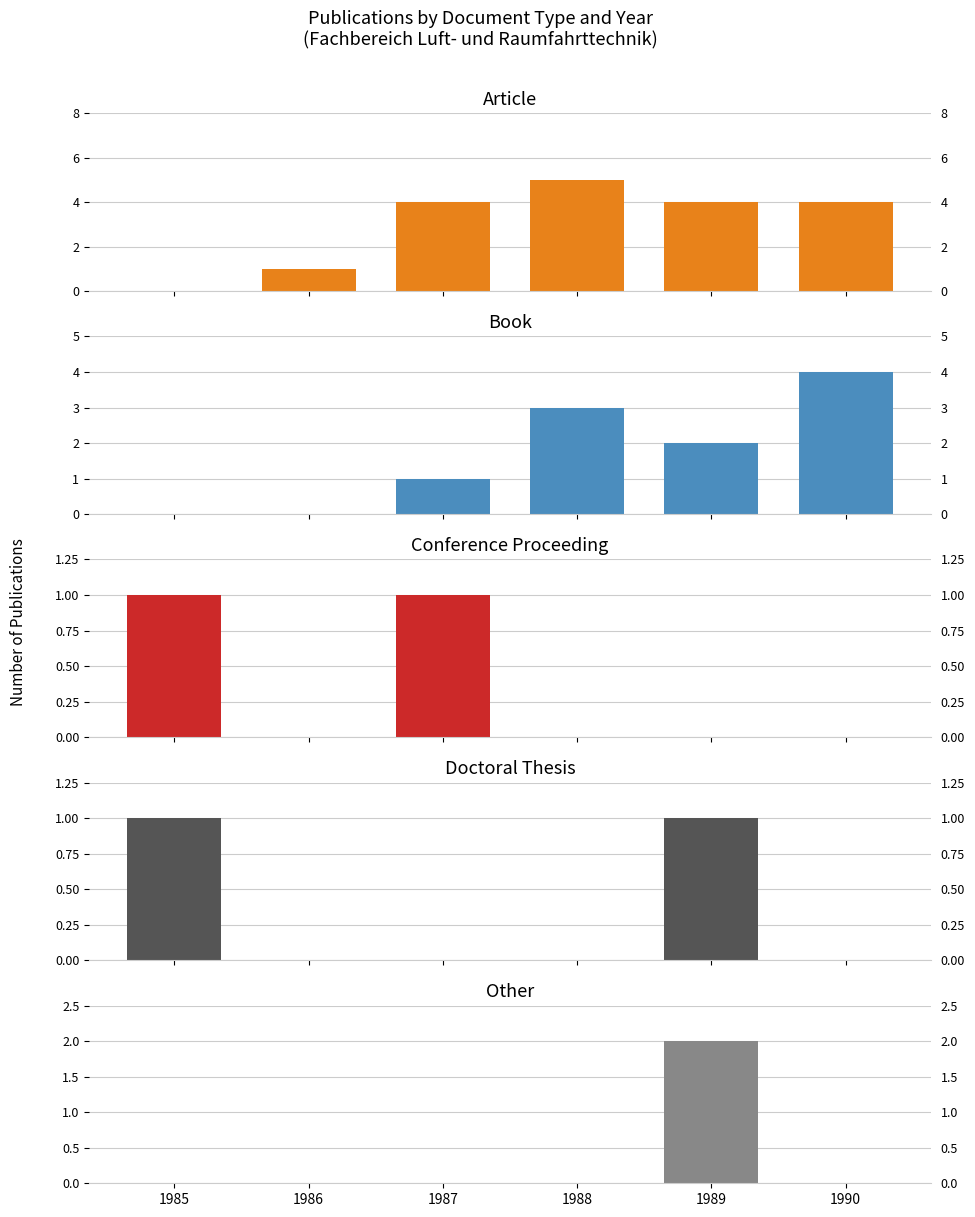

What is the difference between the Conference Proceeding values at 1988 and 1985?

1